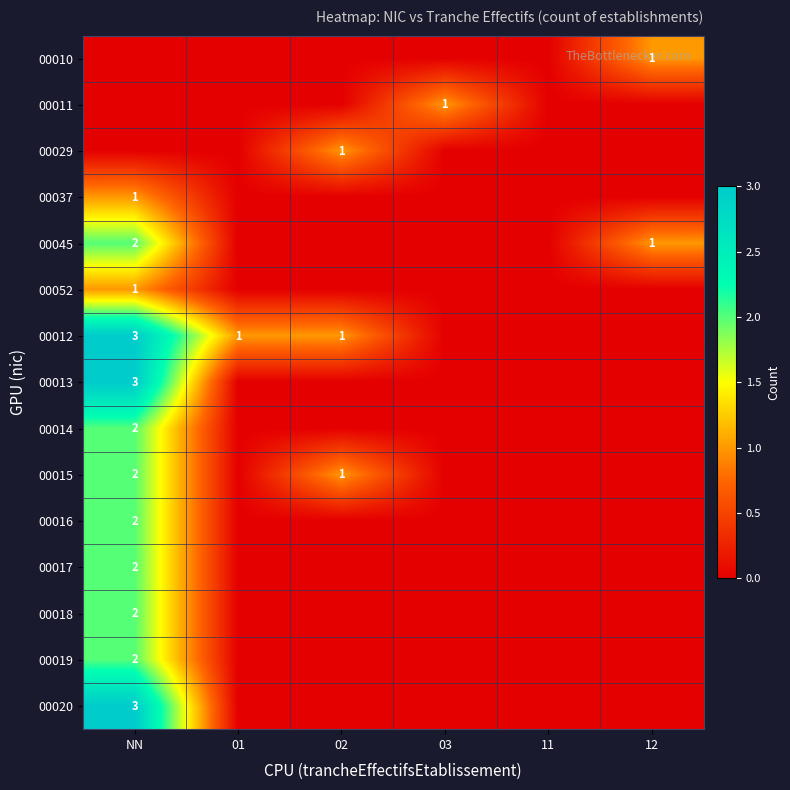

At which category is the sum across all series the highest?

NN